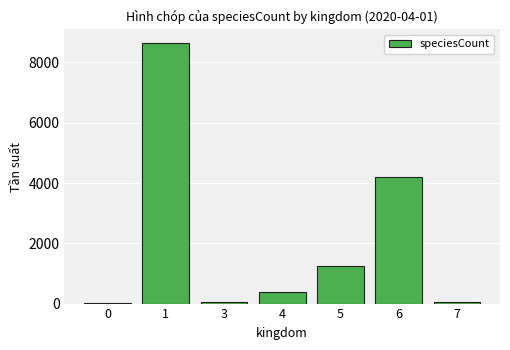

At which category does the chart reach its peak across all series?

1